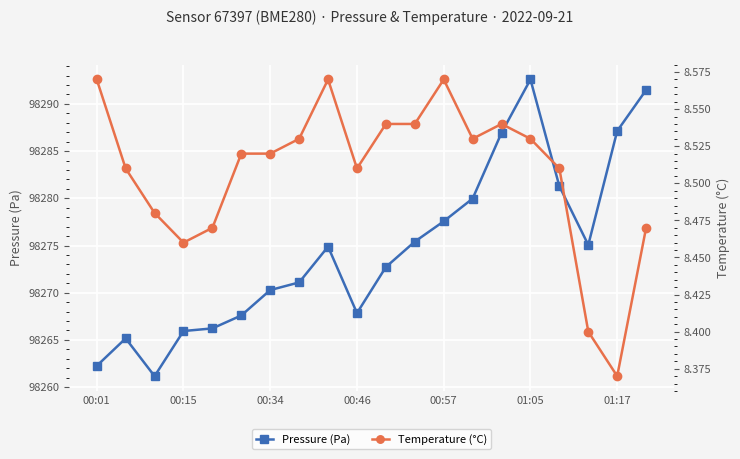

True or false: Pressure (Pa) has more than 2 interior local peaks.

True